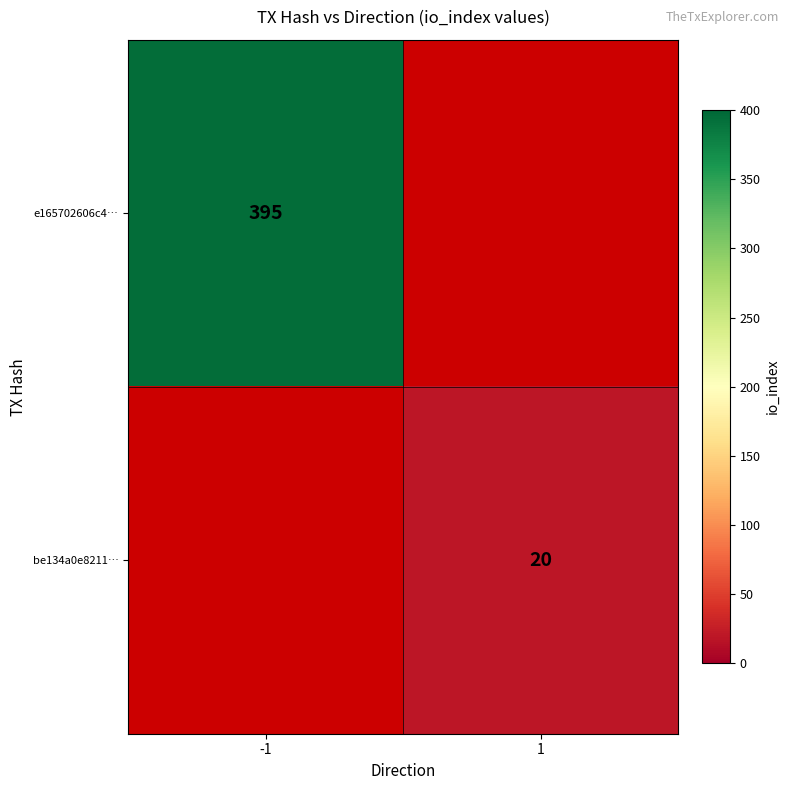

Is the value of e165702606c4… at -1 greater than the value of be134a0e8211… at 1?

Yes